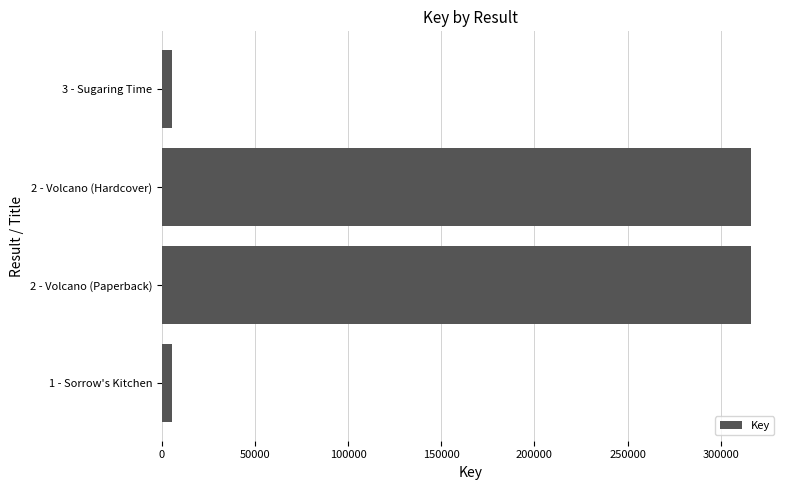

Where is the data nearest to the value 160855?

1 - Sorrow's Kitchen